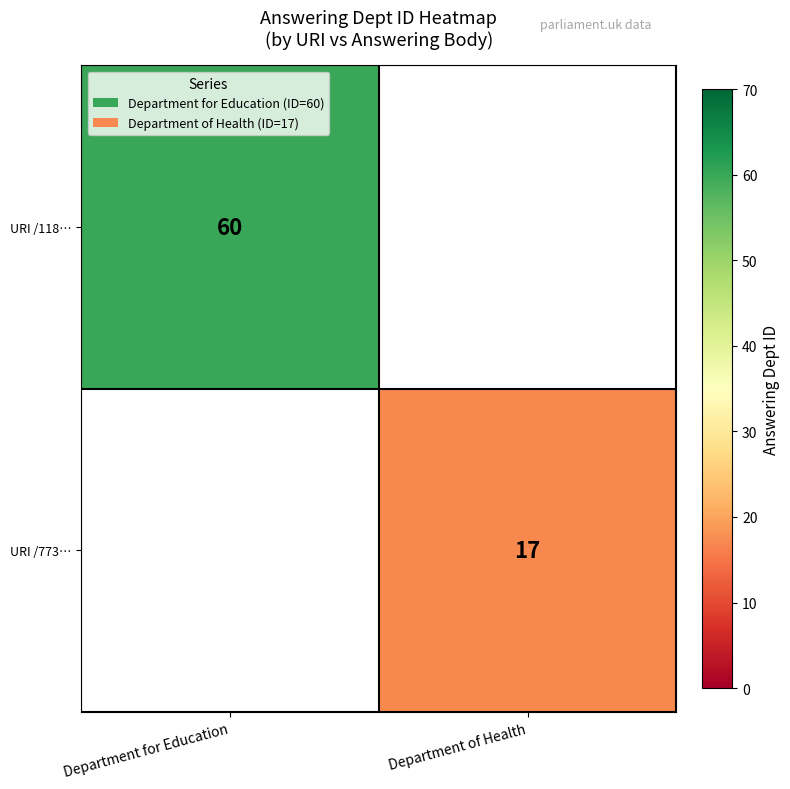

How many values in row_0 are above zero?

1